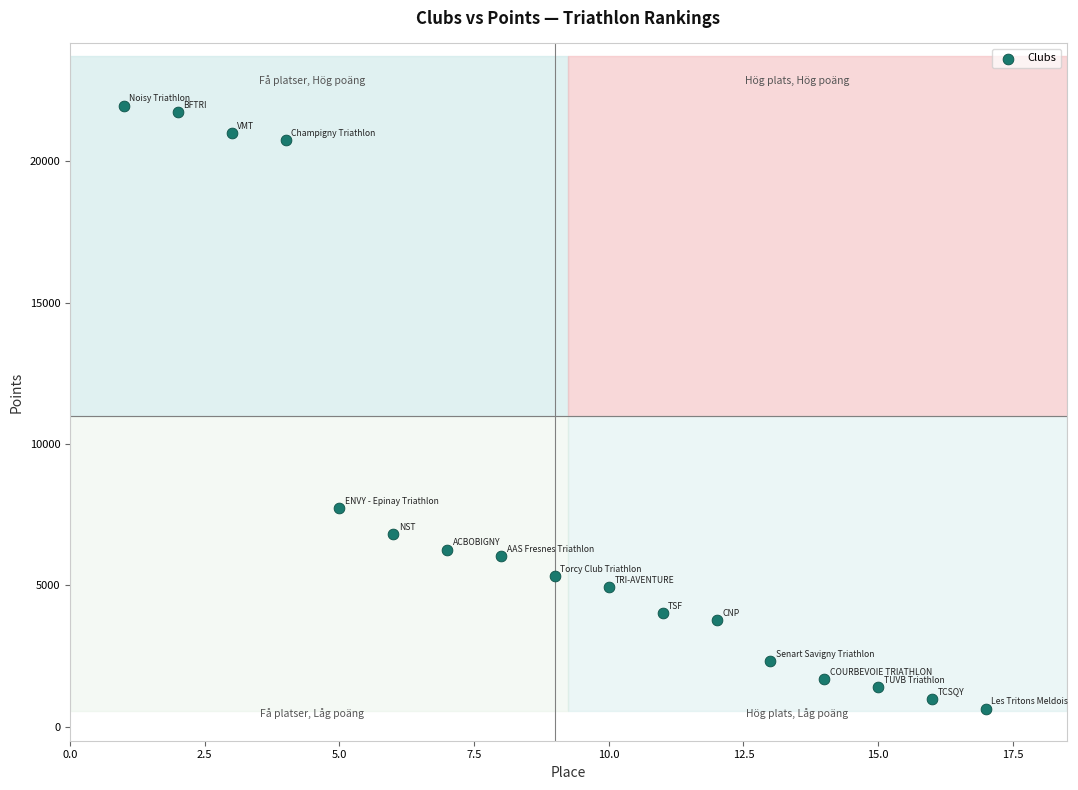

What is the range of X values (max minus min)?

16